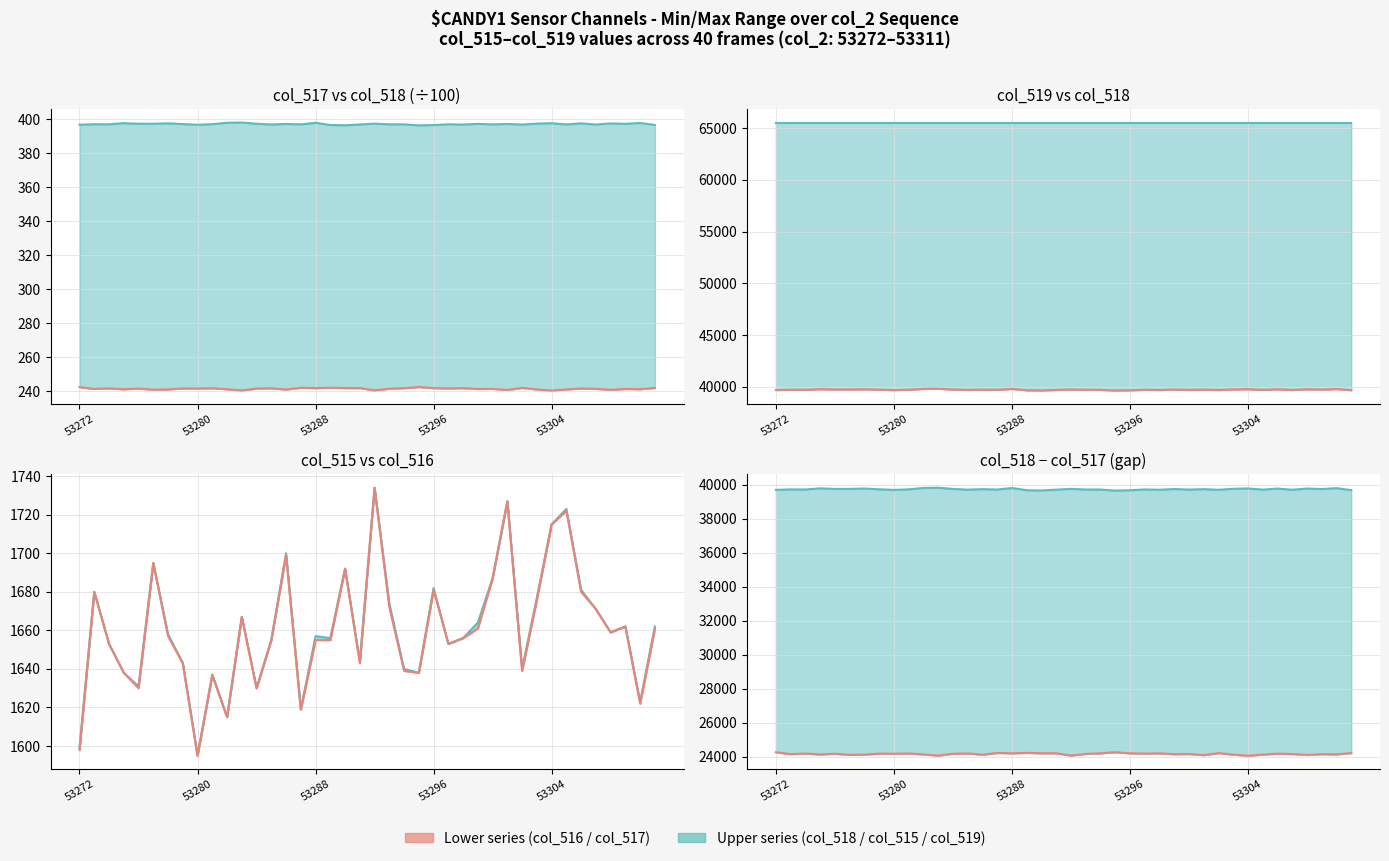

True or false: col_518 and col_515 intersect in this chart.

False